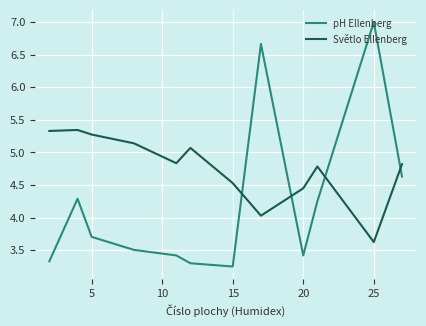

Which series has the largest range (max minus min)?

pH Ellenberg